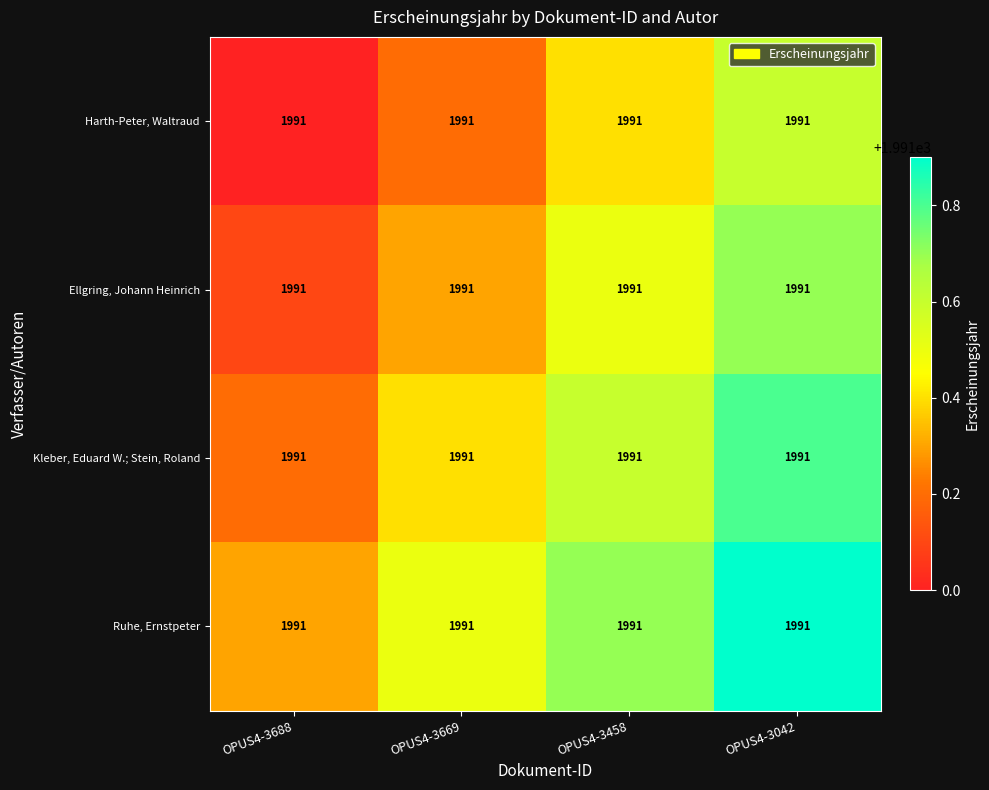

List the series in order of their overall mean, lowest first.

Harth-Peter, Waltraud, Ellgring, Johann Heinrich, Kleber, Eduard W.; Stein, Roland, Ruhe, Ernstpeter